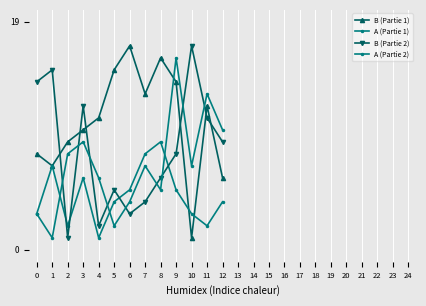

True or false: B (Partie 2) and B (Partie 1) cross at least once.

True